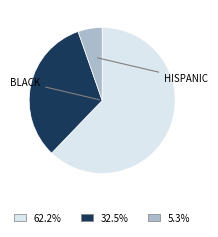

Is there any slice that represents more than half of the pie?

Yes